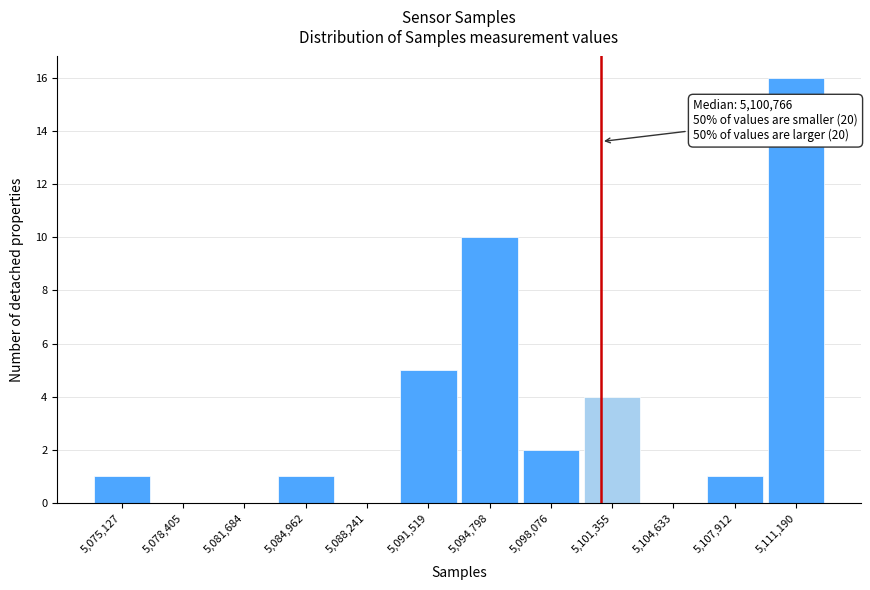

Which range on the x-axis has the tallest bar?

5109500 to 5113000